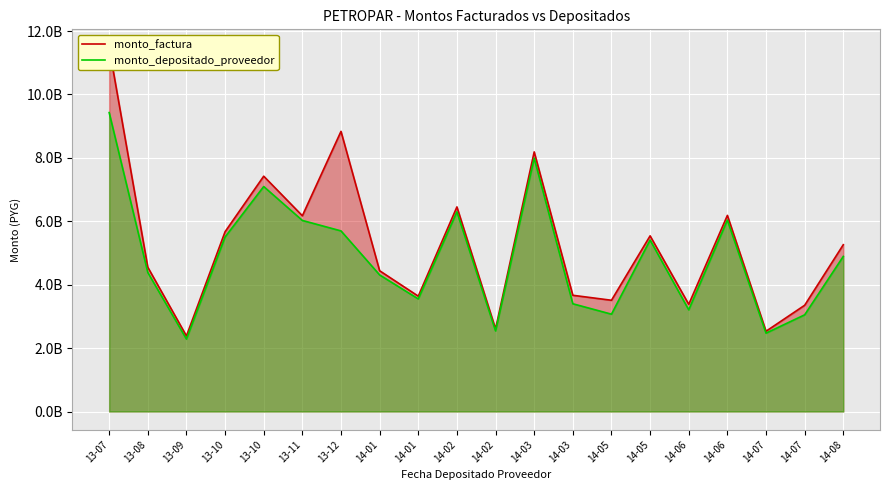

Reading left to right, extract all data points from this chart.

monto_factura: 11481506099	4551572217	2383890079	5671688878	7423151941	6174870809	8836984572	4440502789	3638749613	6454053546	2605720717	8189325060	3666547148	3509330175	5541216787	3381841744	6186630496	2531999436	3351611139	5261547483
monto_depositado_proveedor: 9429880898	4386313548	2285112913	5505207370	7097180833	6027167899	5697363901	4308134280	3551710723	6299672585	2543391878	7993436405	3398726402	3070149772	5408670881	3207460519	6038646294	2471348335	3050072036	4893380210